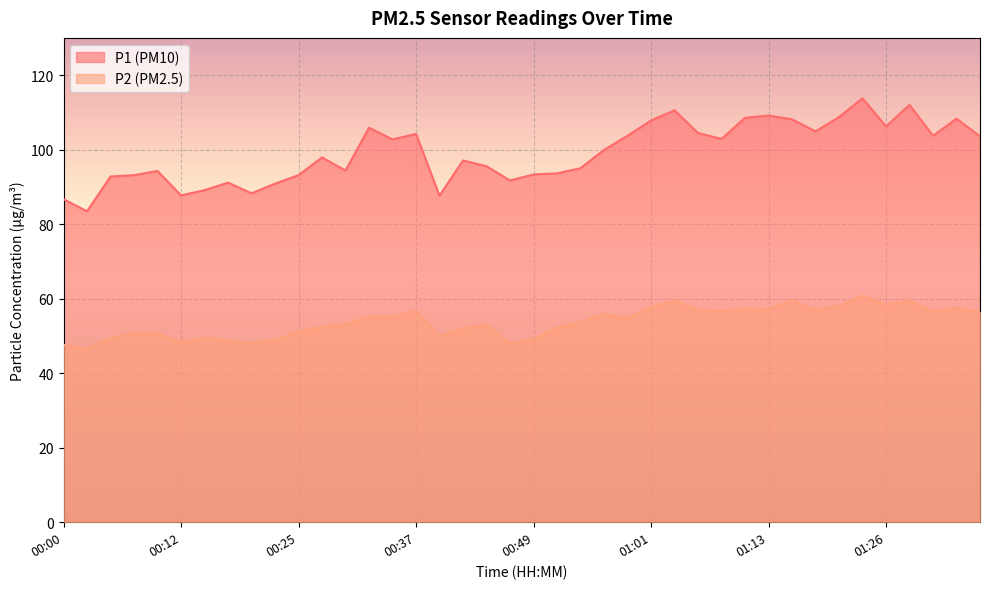

List the series in order of their overall mean, highest first.

P1, P2